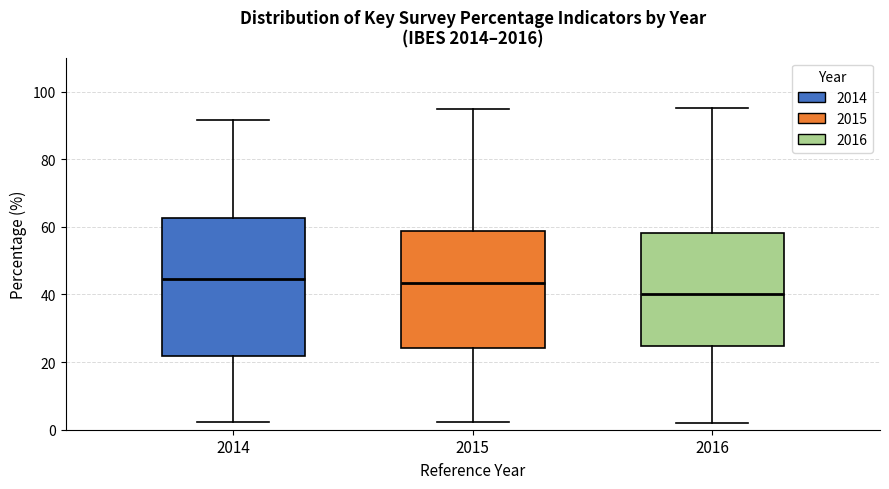

Which box is the tallest, from its lower edge to its upper edge?

2014